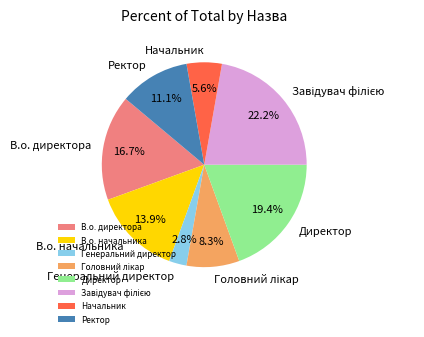

Is Директор the majority of the pie?

No